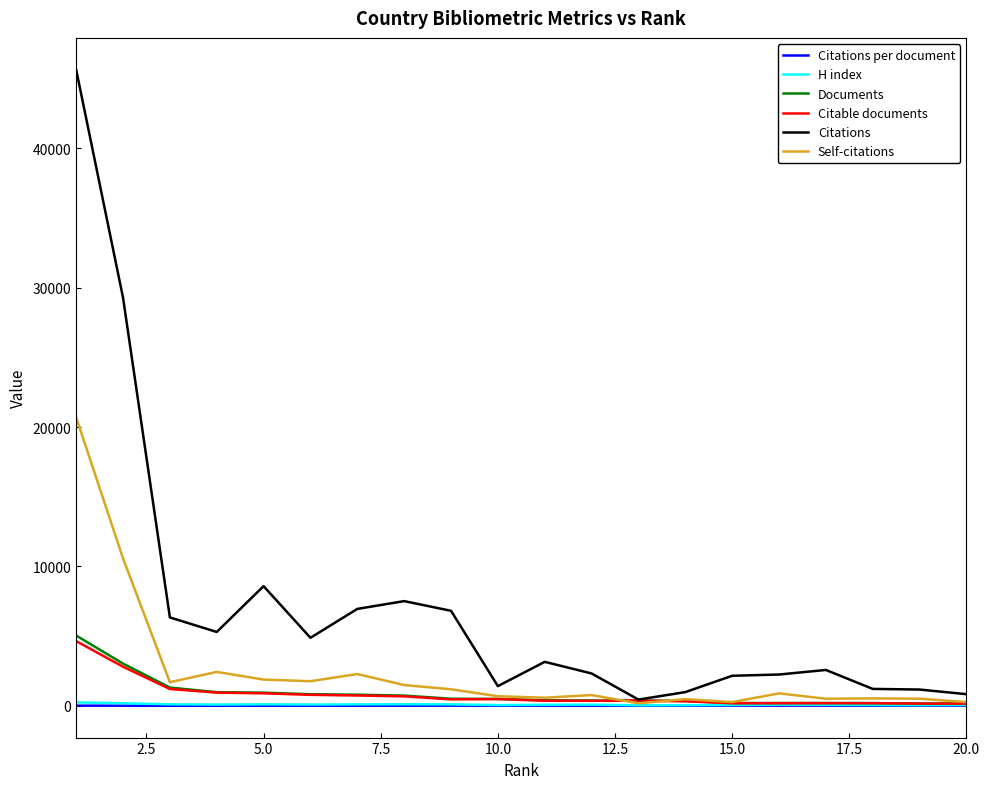

Which series has the largest total across all categories?

Citations